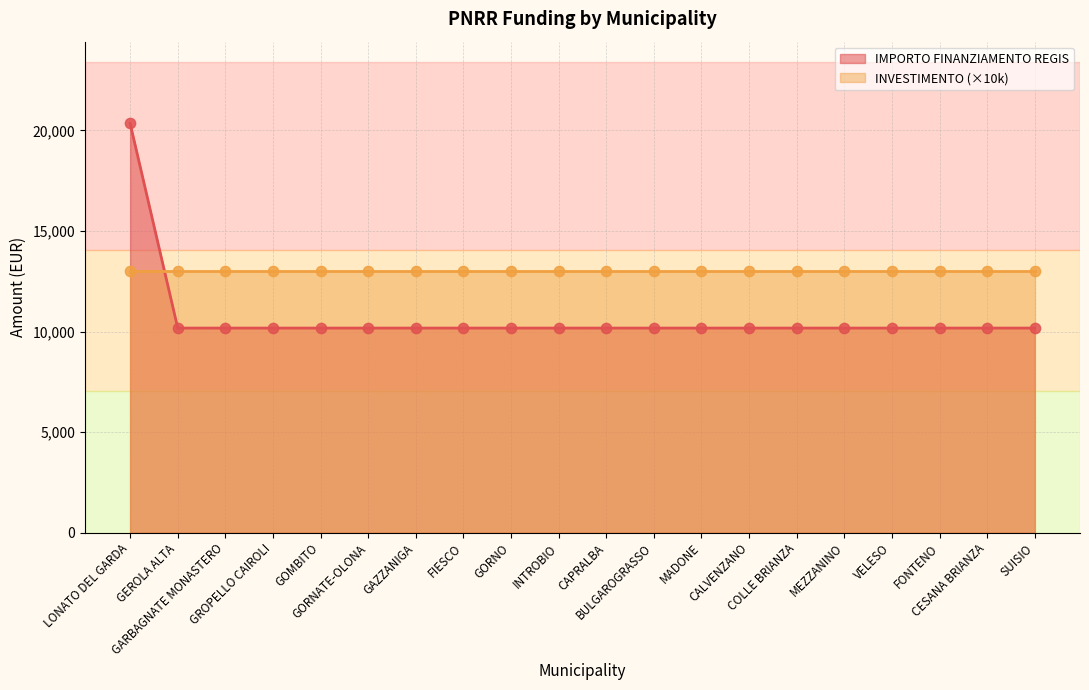

What is the ratio of the value at MEZZANINO to the value at GORNO?

1.0